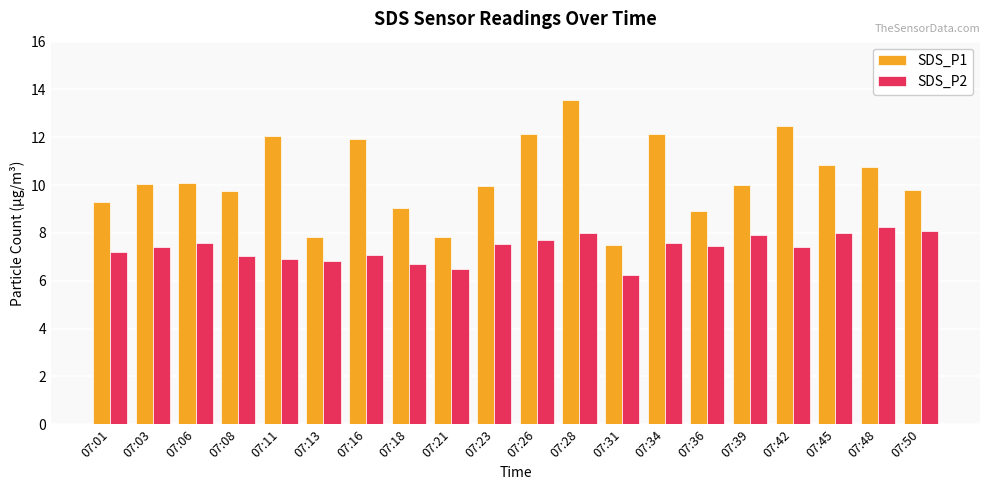

Which series has the widest spread of values?

SDS_P1